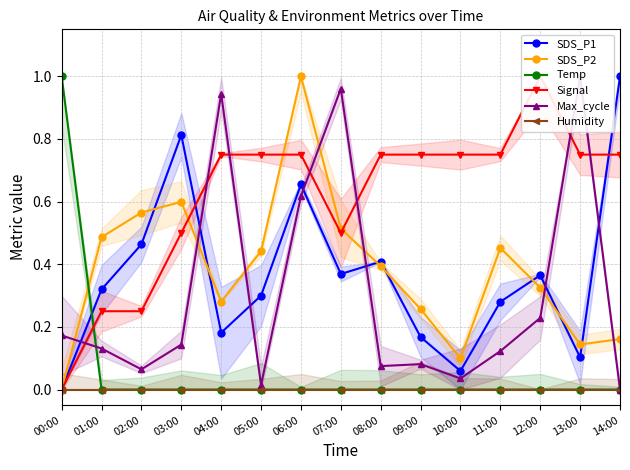

Which category has the lowest value in the Humidity series?

00:00